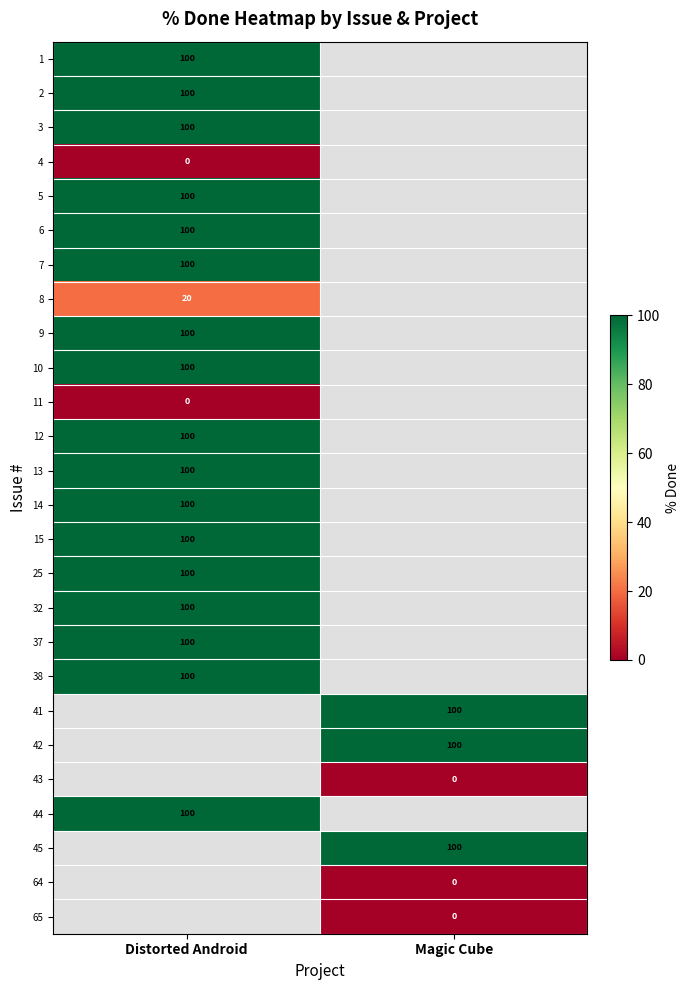

Is it true that 5 equals 61 at Distorted Android?

False